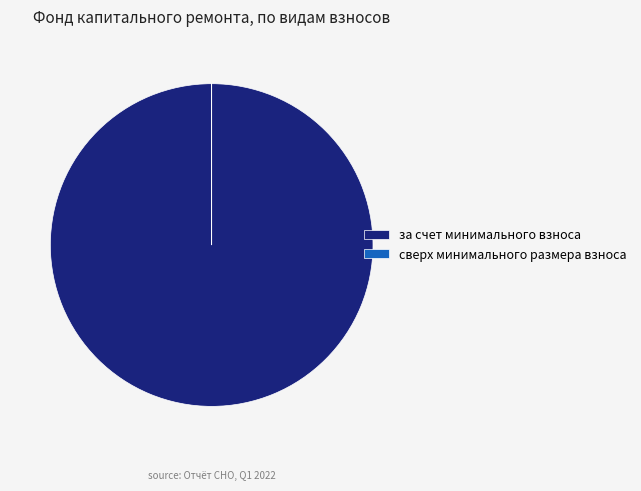

Which slice is the largest?

за счет минимального взноса